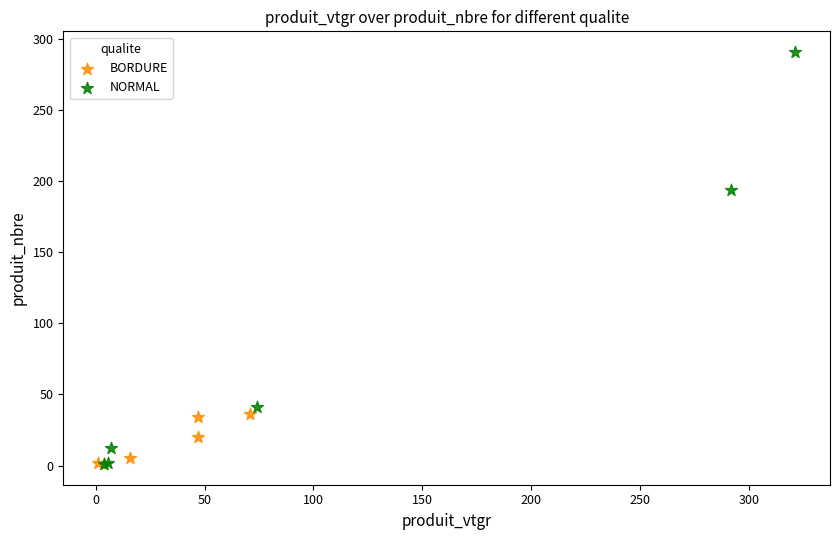

Which series has the widest spread of Y values?

NORMAL